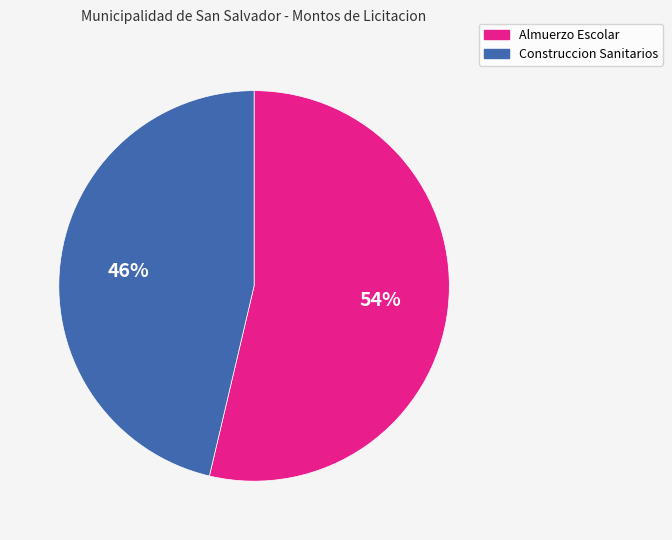

Is there any slice that represents more than half of the pie?

Yes